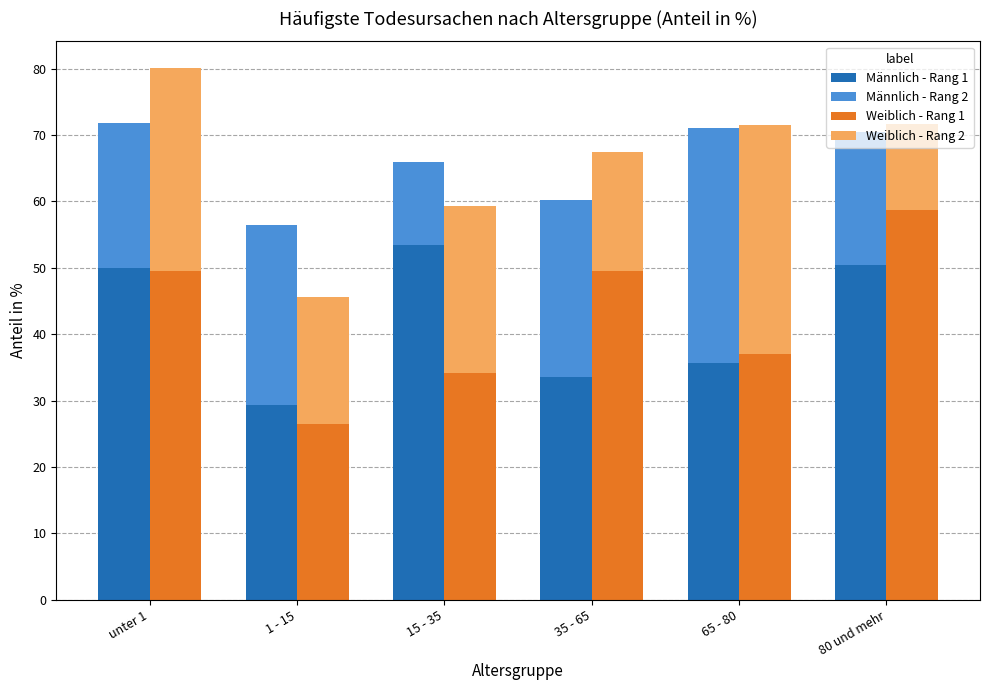

What is the approximate value of Männlich - Rang 2 at 15 - 35?

12.4